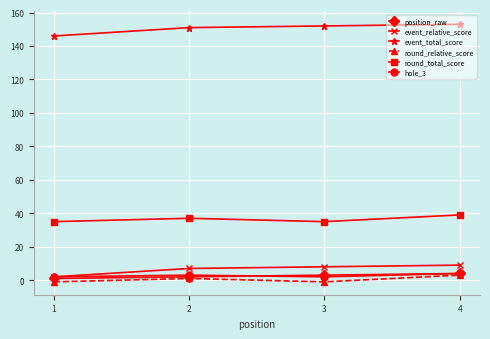

True or false: position_raw and round_total_score cross at least once.

False